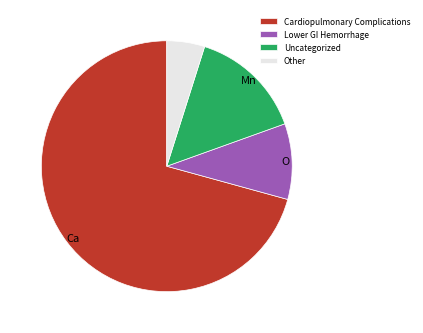

Does any single category account for the majority?

Yes